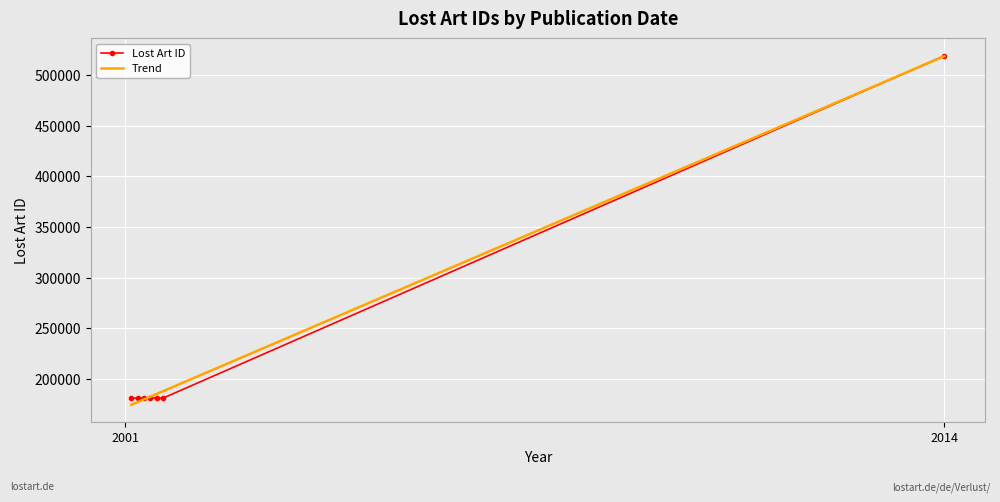

What is the label of the 5th point from the left?

2001-08-08